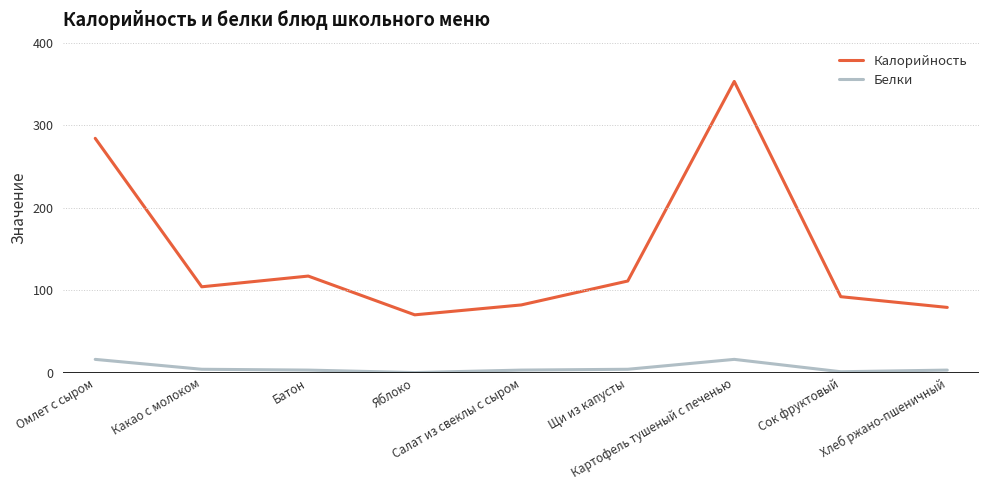

How many categories are shown in the chart?

9